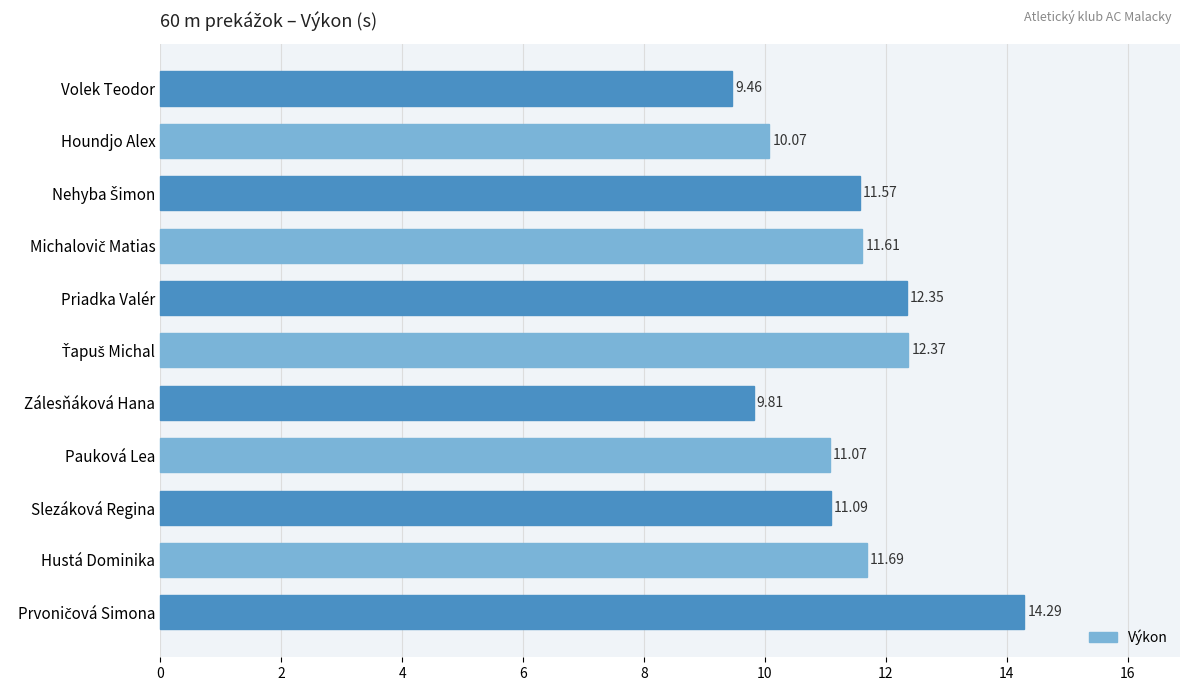

Does the chart contain any negative values?

No